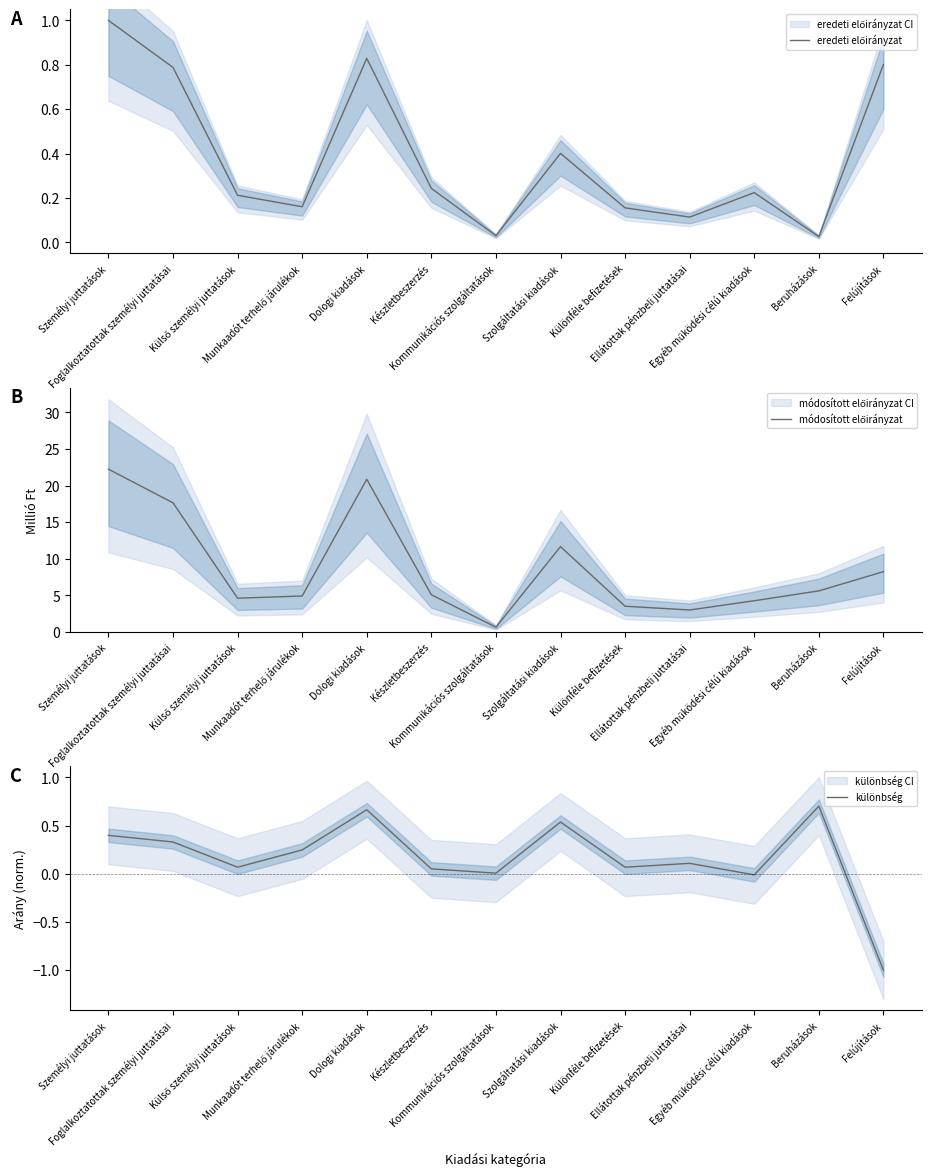

What is the sum of all eredeti előirányzat values?

5.0